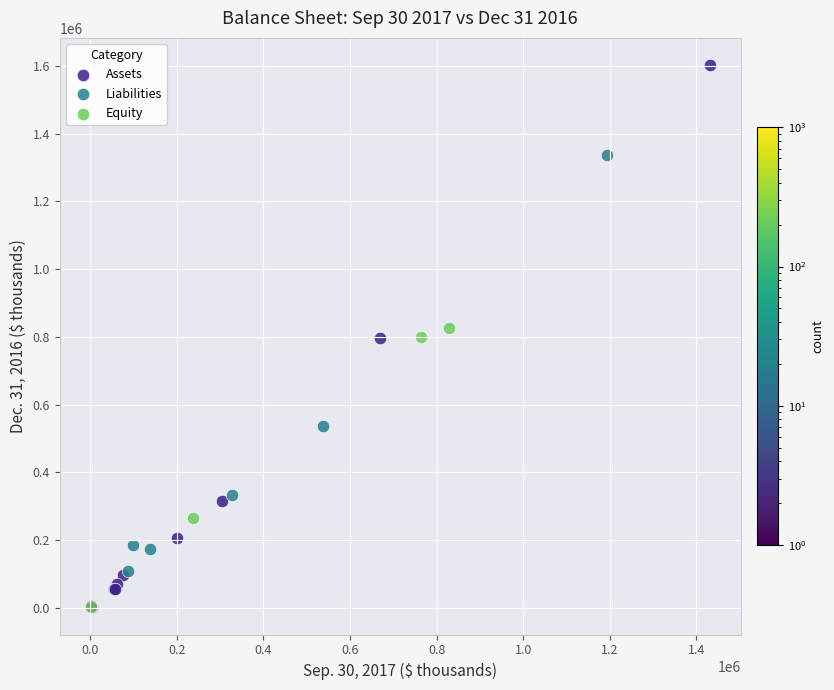

Which series has the widest spread of Y values?

Assets